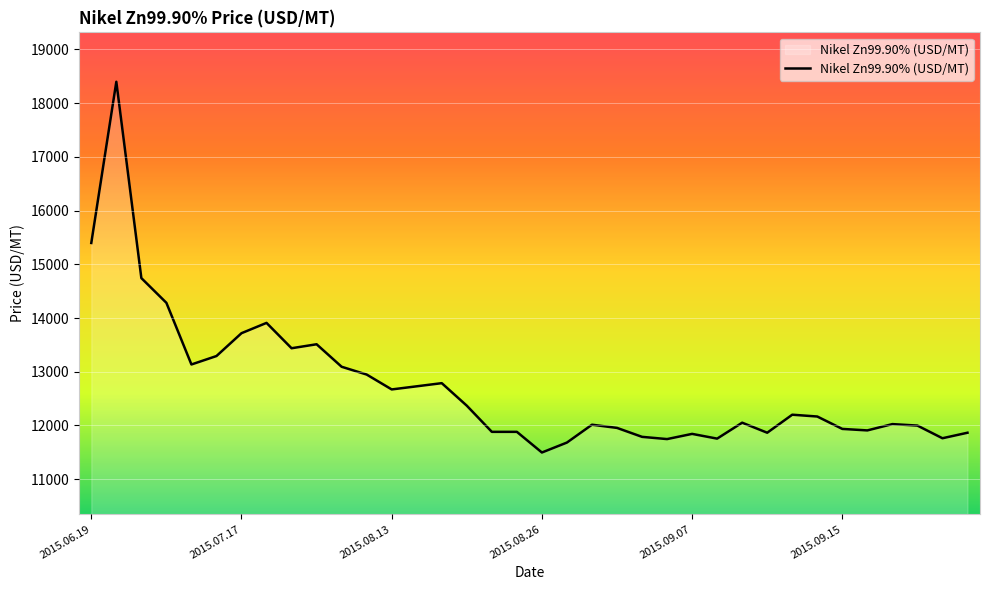

What is the difference between the maximum and minimum values?

6903.2